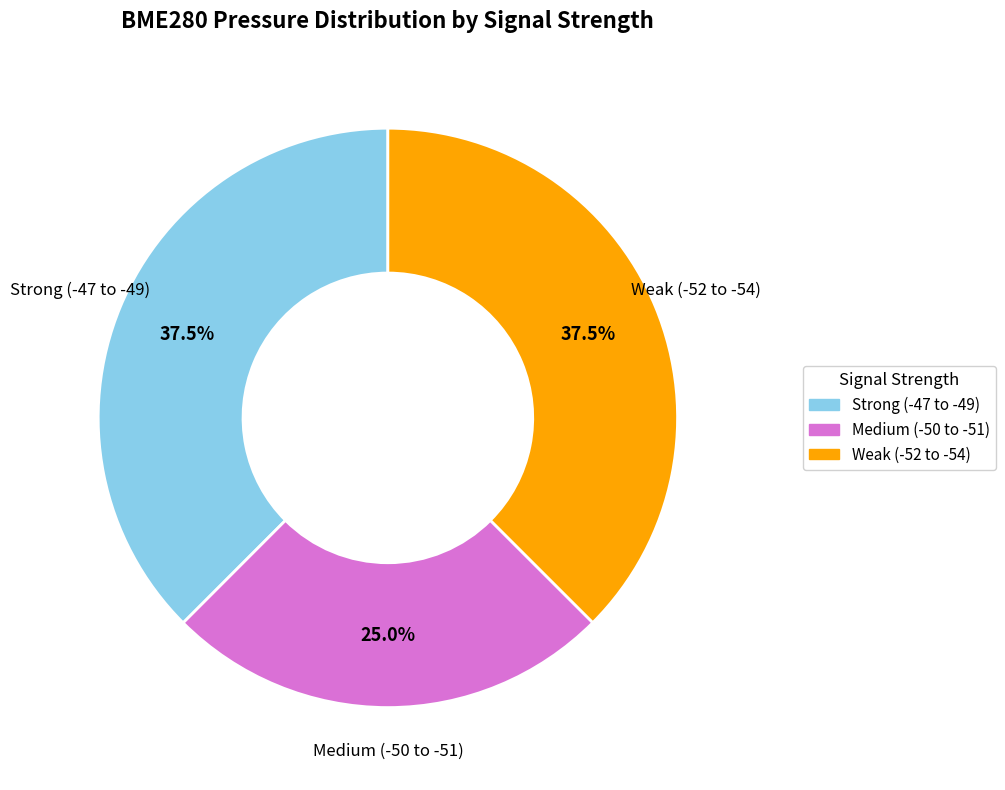

Is there a majority slice in this chart?

No